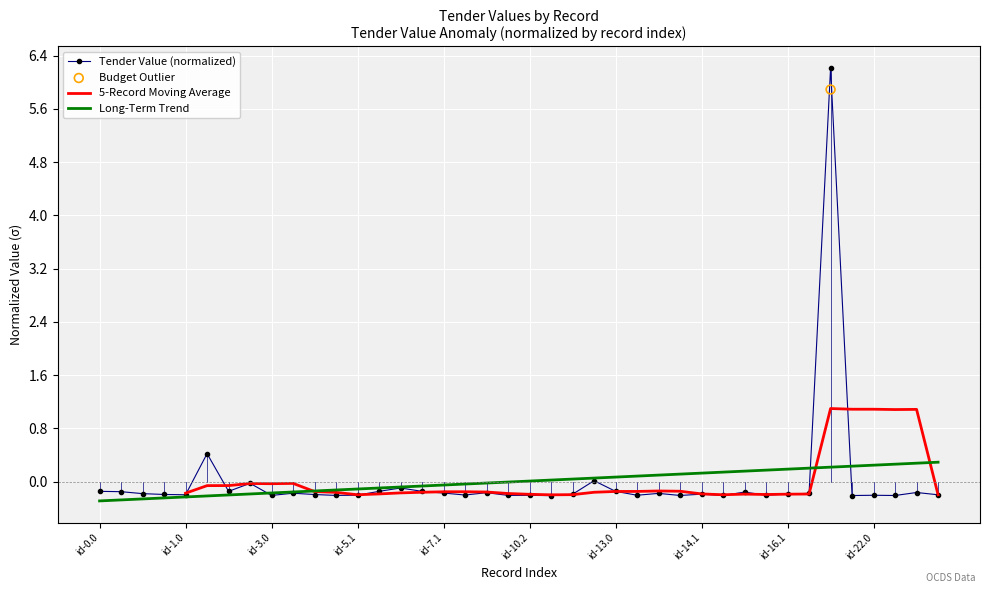

What are all the series names shown in the legend?

Tender Value (normalized), 5-Record Moving Average, Long-Term Trend